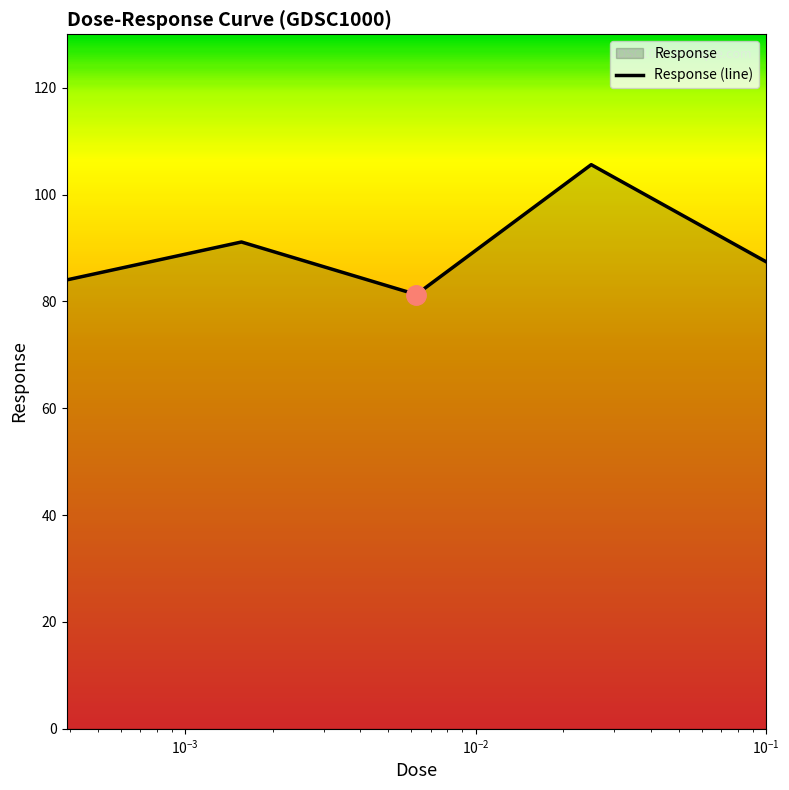

What is the minimum value shown in the chart?

81.3